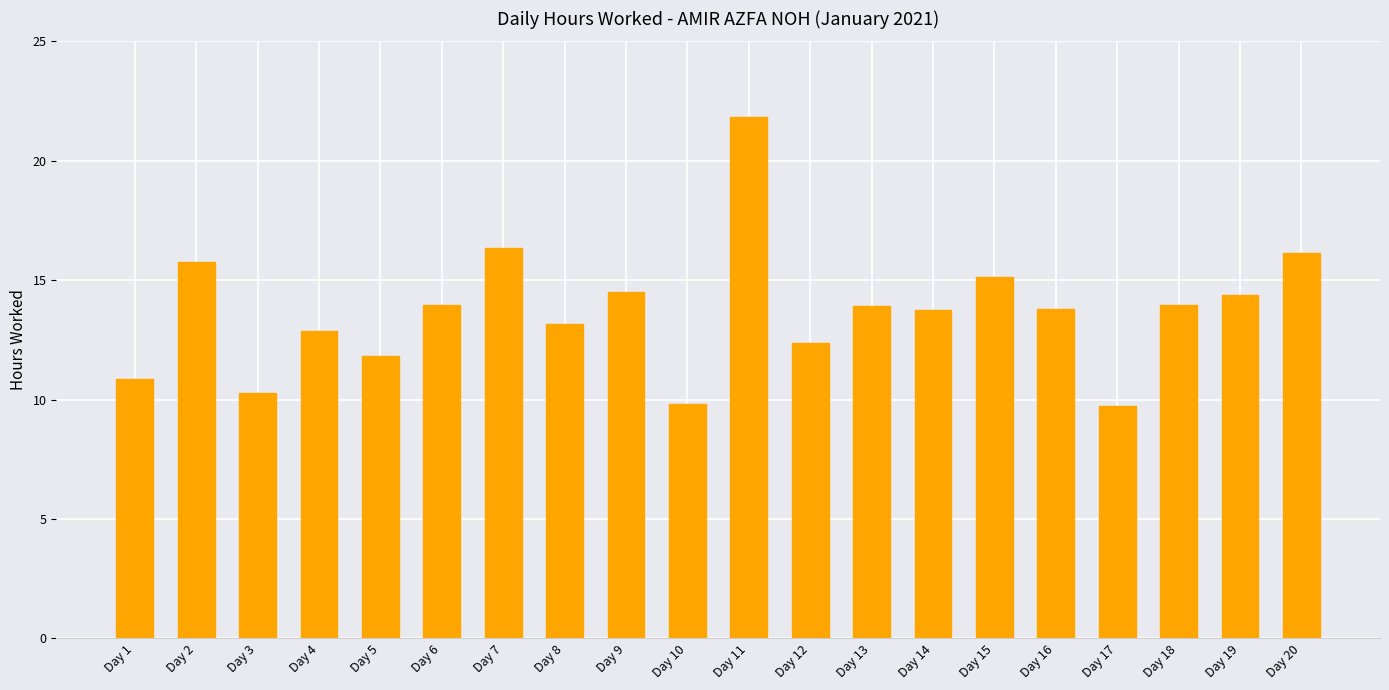

What is the ratio of the value at Day 13 to the value at Day 1?

1.3